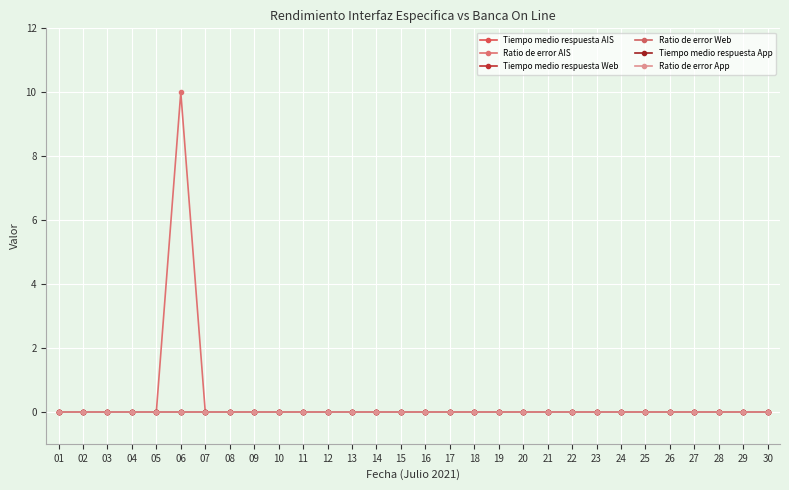

Is this an area chart (filled region under the line)?

No